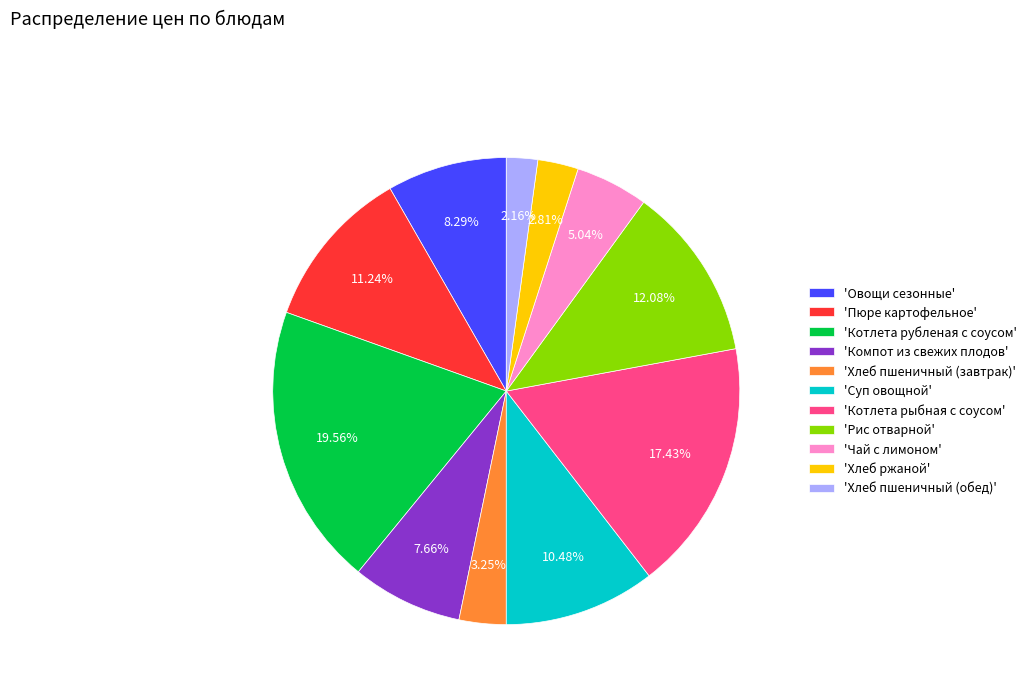

To the nearest percent, what is the average slice percentage?

9%